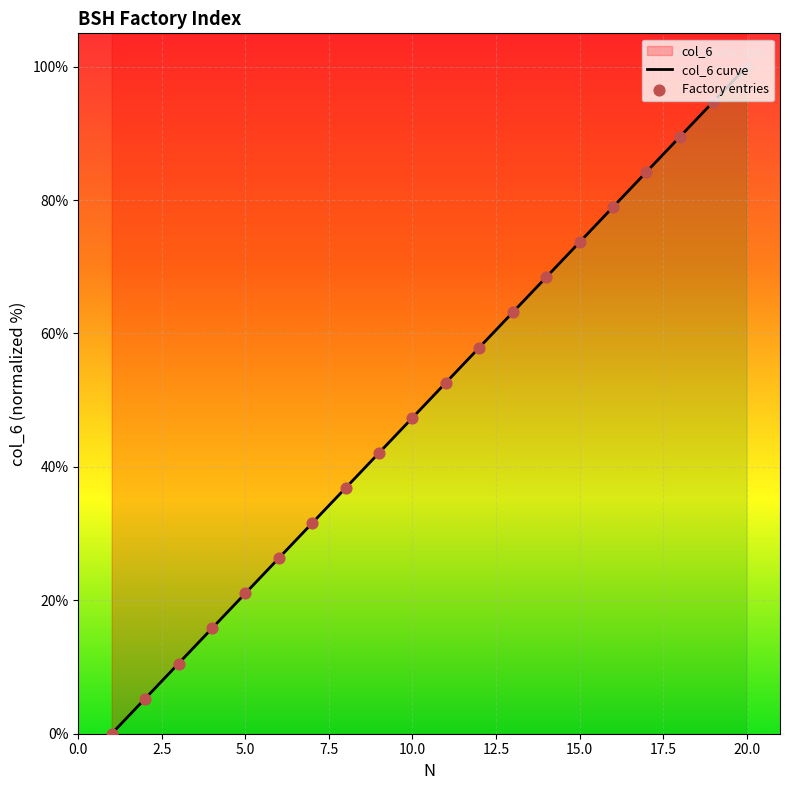

Which has a higher value, 11 or 4?

11